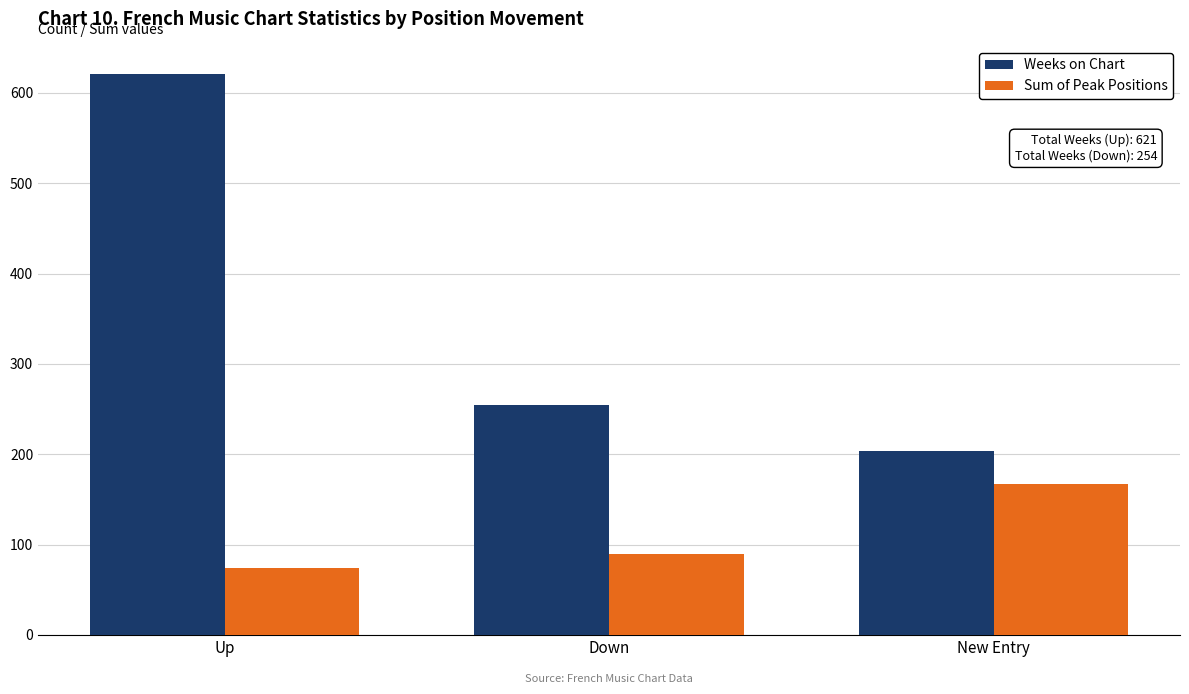

Where is Sum of Peak Positions nearest to the value 120?

Down